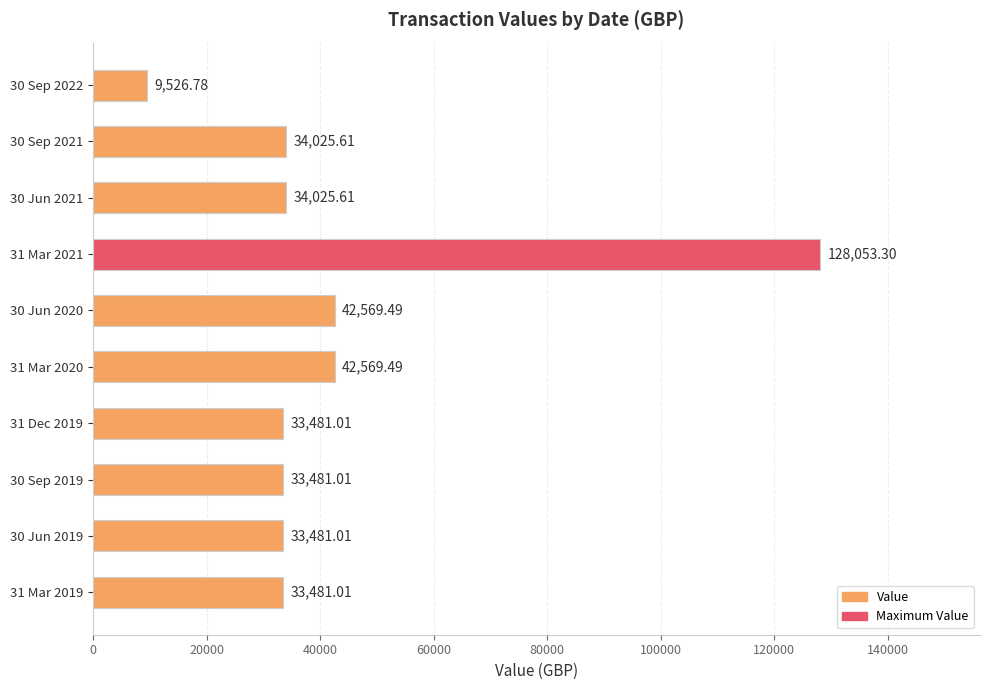

How many bars are there in total?

10